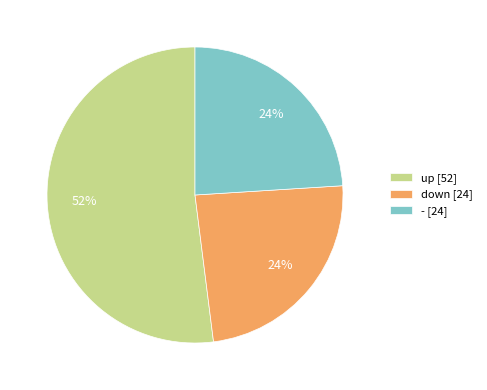

Is it true that - is 24% of the pie?

True